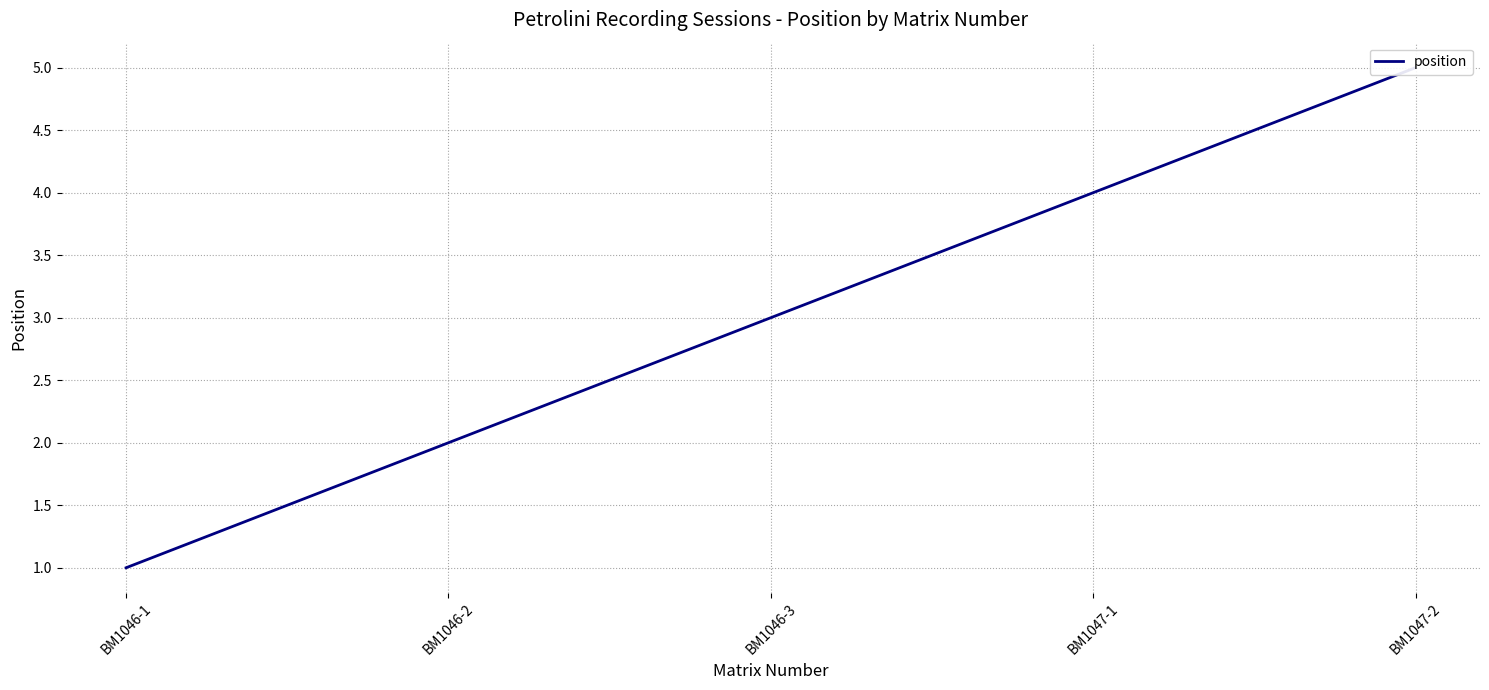

How many lines are shown in the chart?

1